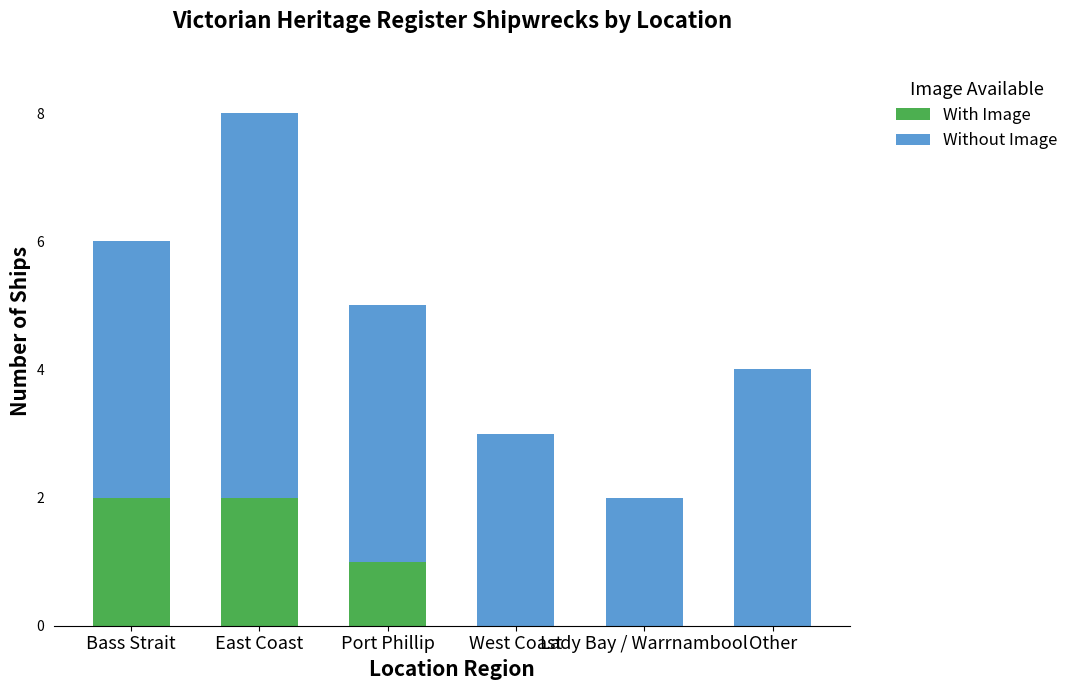

How many distinct data groups are displayed?

2